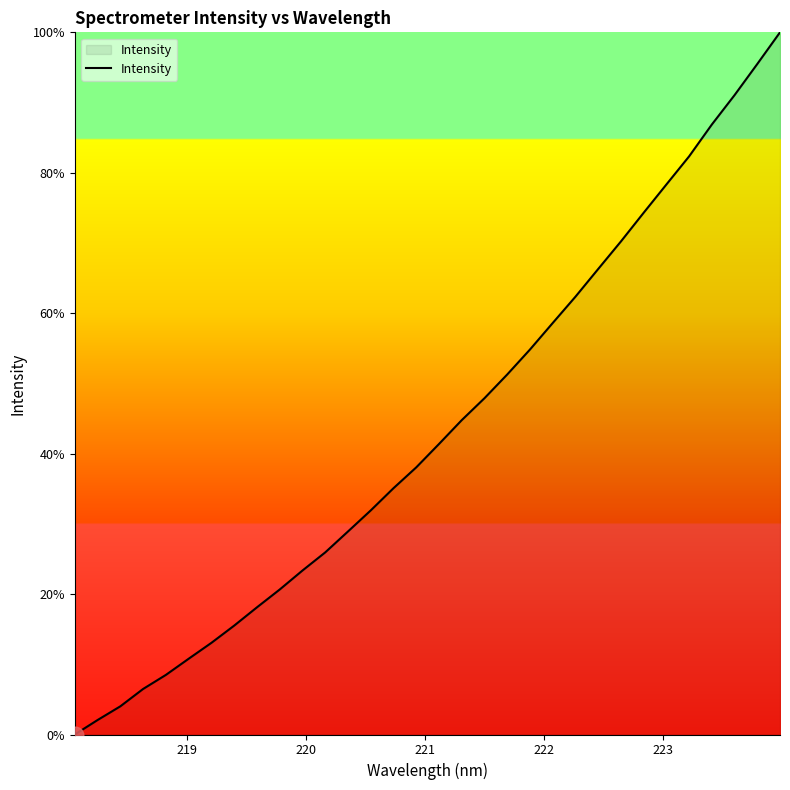

Count the number of categories in the chart.

32